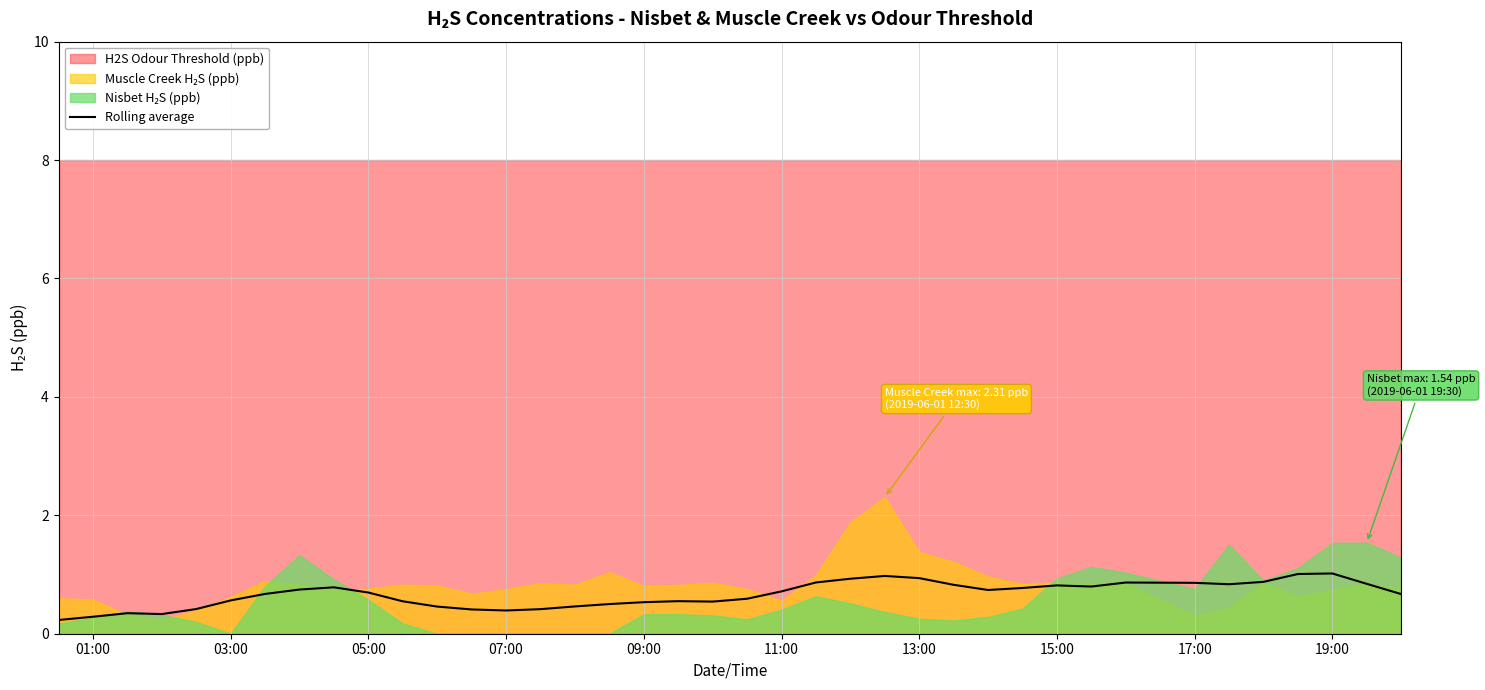

What is the approximate value at 15:00?

0.7